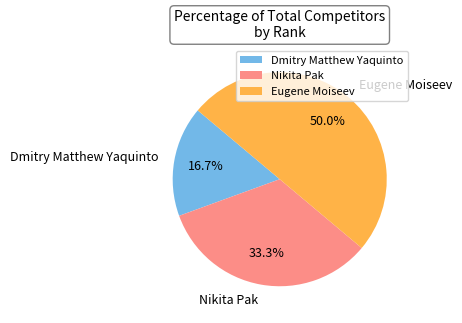

Does Dmitry Matthew Yaquinto represent more than half of the total?

No